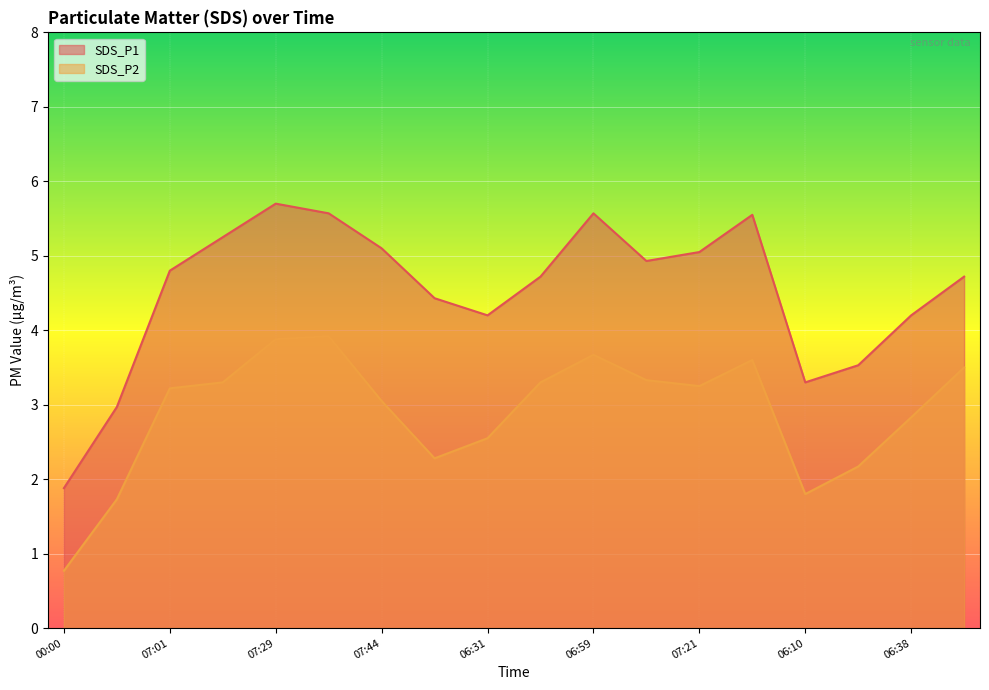

What is the sum of the SDS_P1 values at 06:02 and 07:16?

8.2